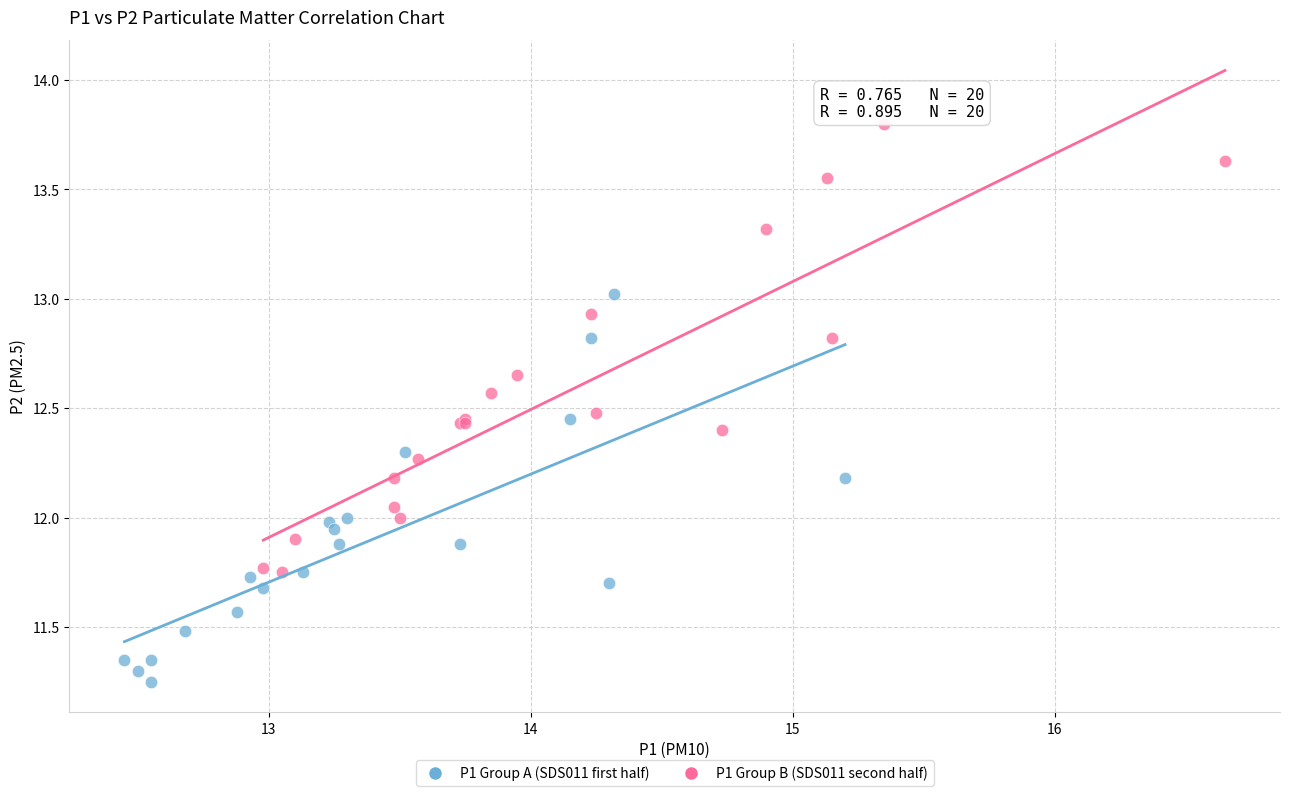

Which series has the widest spread of Y values?

P1 Group B (SDS011 second half)